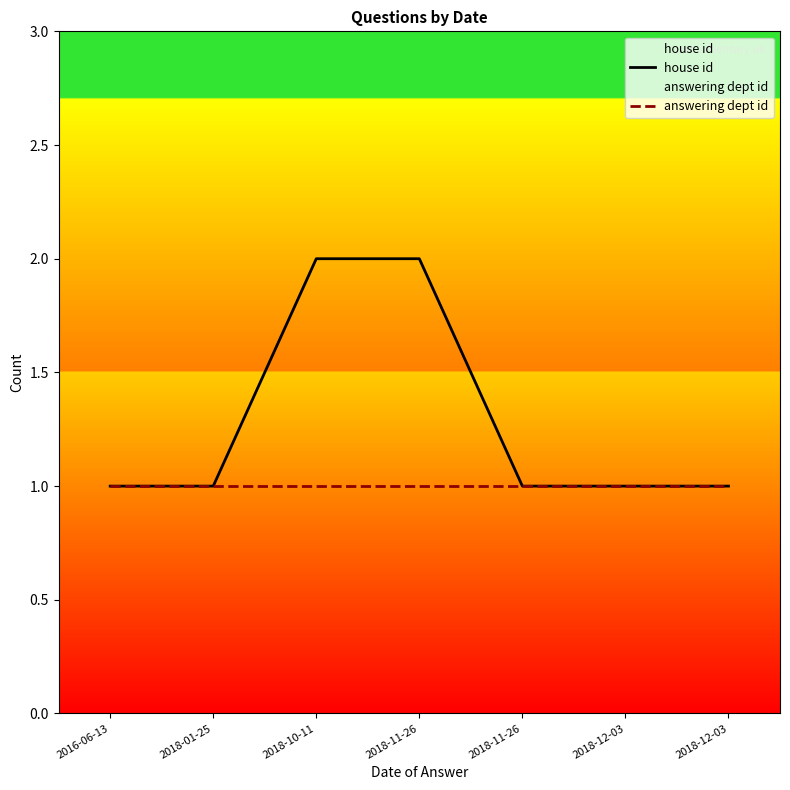

What is the label of the 2nd point from the left?

2018-01-25